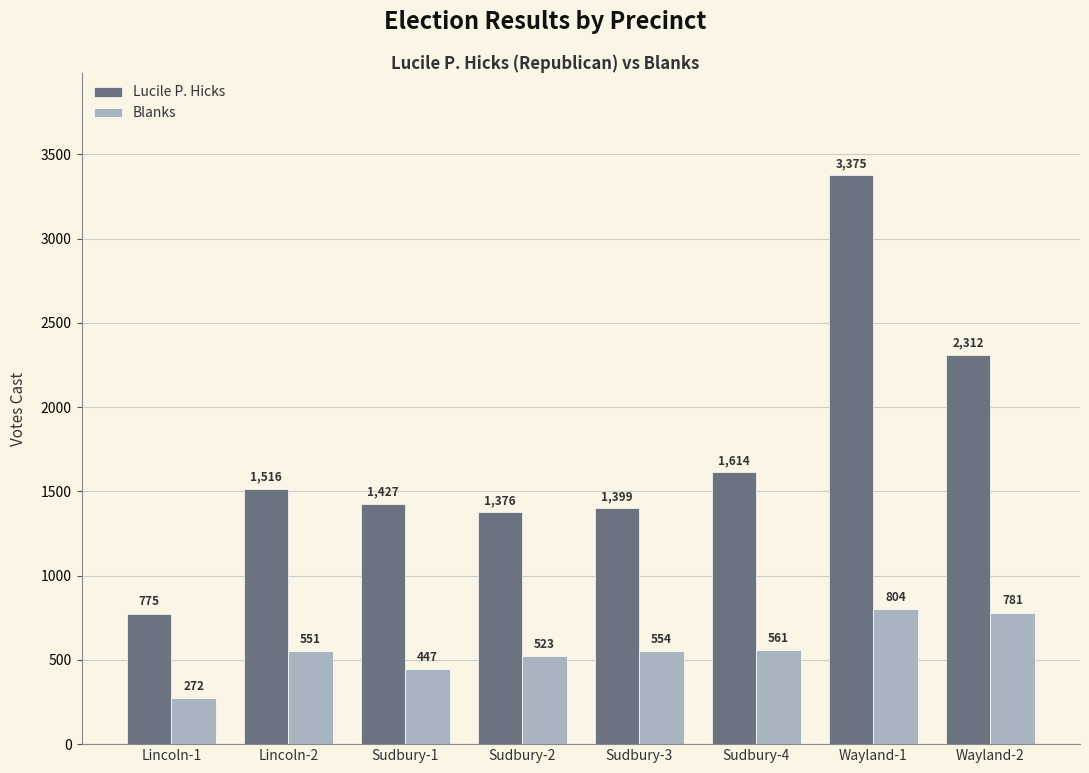

True or false: Blanks has a value of 523 at Sudbury-2.

True